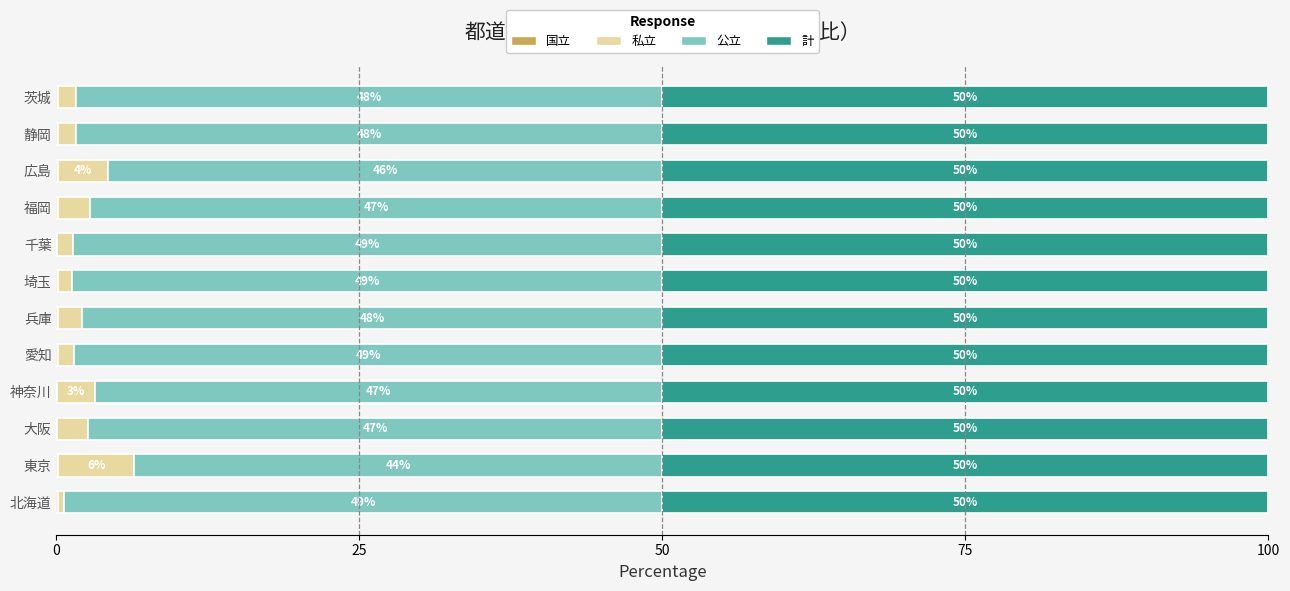

What is the total value across all series at 広島?

100.0